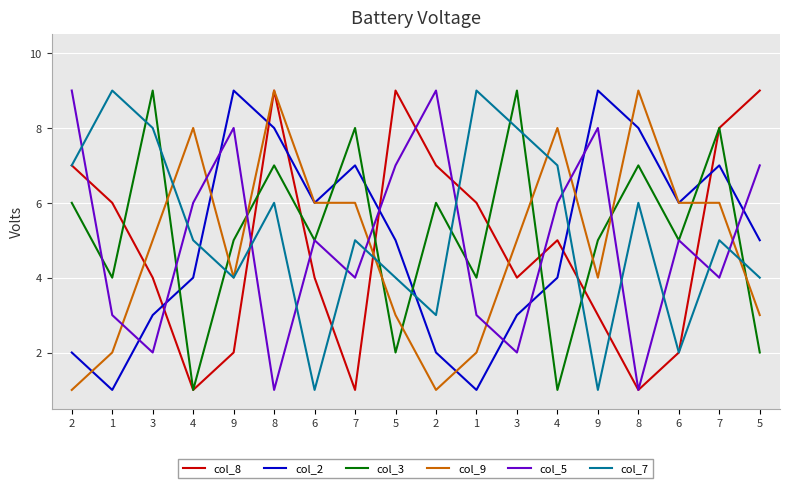

What is the value of the col_7 point at the 3rd from the left?

8